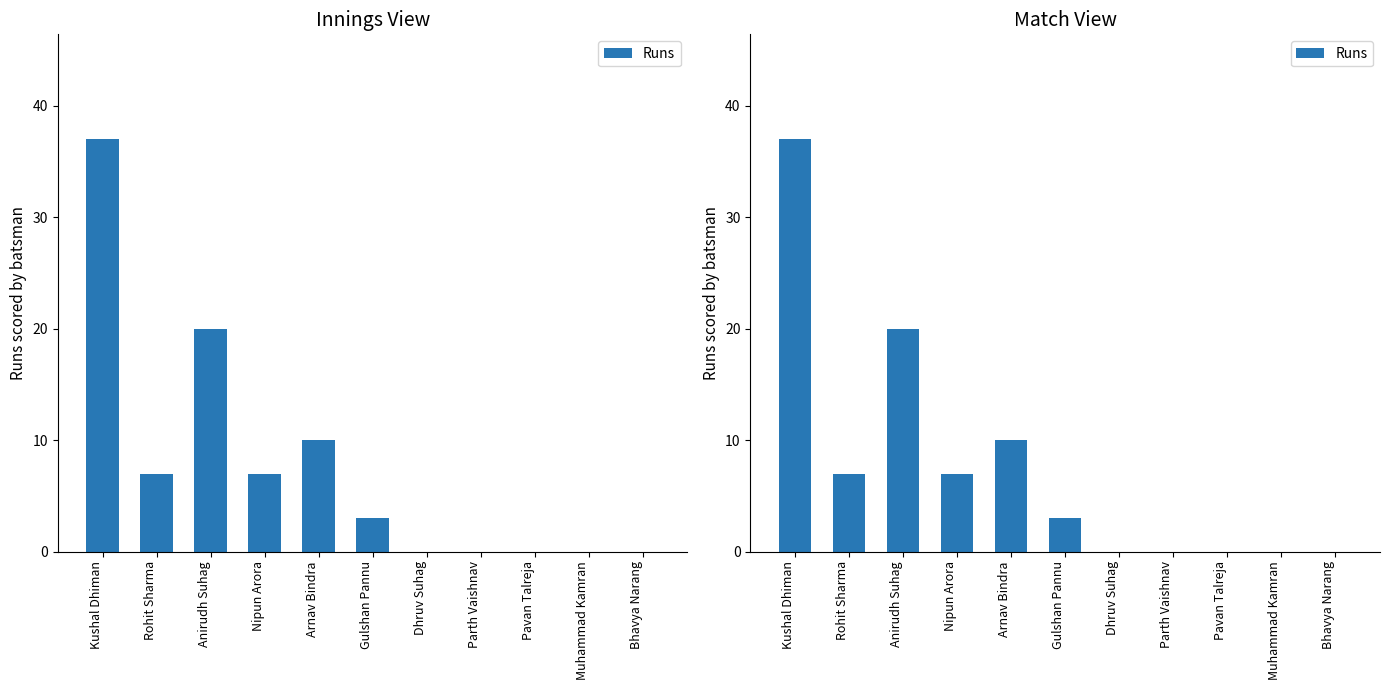

How many values are below 3?

5